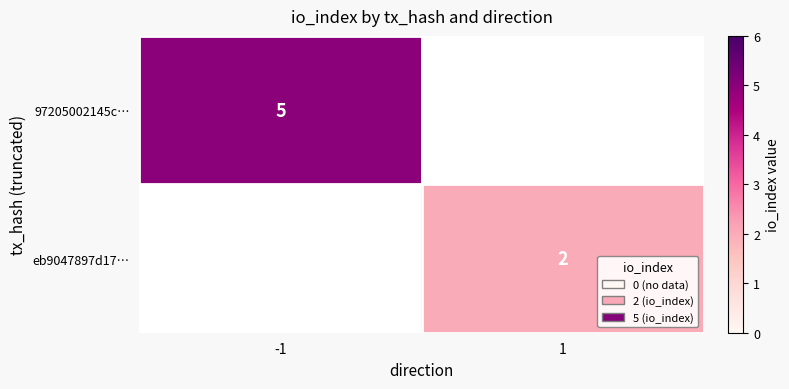

Is it true that 97205002145c… equals 5 at -1?

True